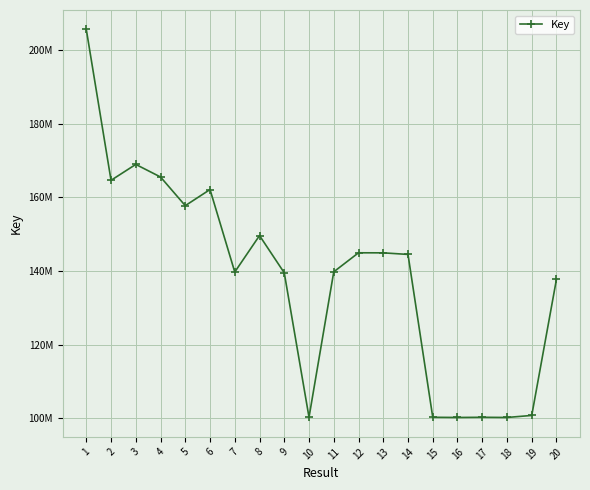

Reading left to right, what are all the values shown in this chart?

205638540	164643219	168966641	165544422	157757679	162138407	139731445	149630972	139510947	100273679	139786662	144954973	144941728	144510228	100273445	100221533	100273495	100221516	100771627	137808150